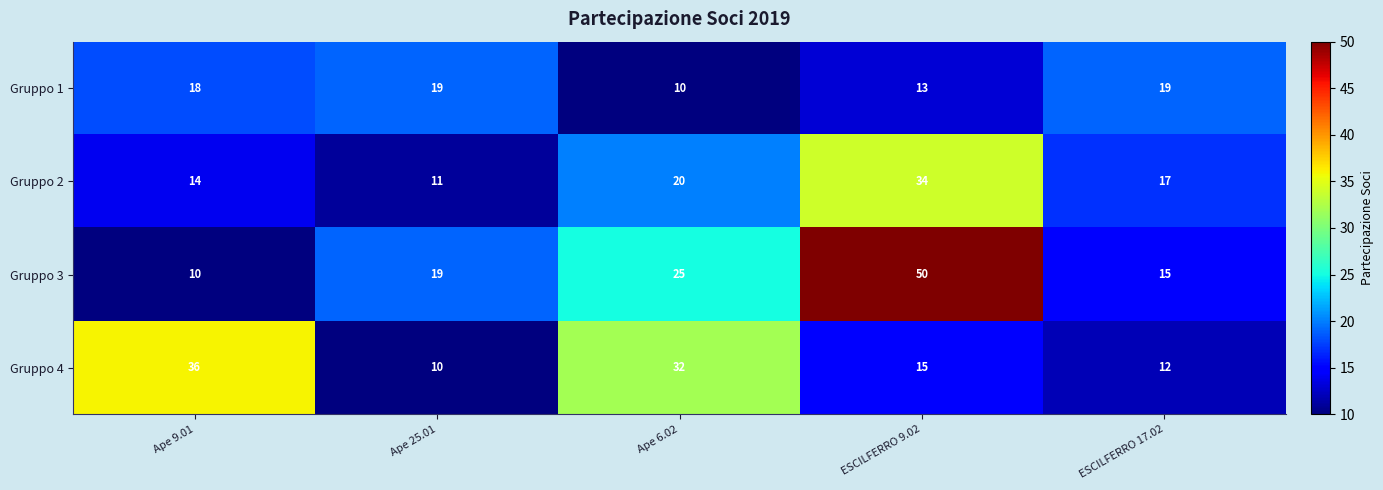

Between Ape 9.01 and Ape 6.02, which series saw the biggest shift?

Gruppo 3